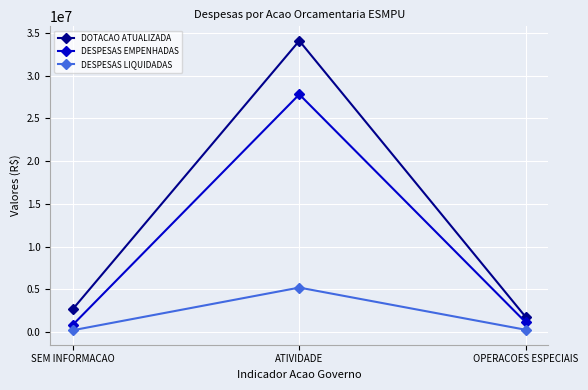

What is the average value of the DOTACAO ATUALIZADA series?

12844430.3